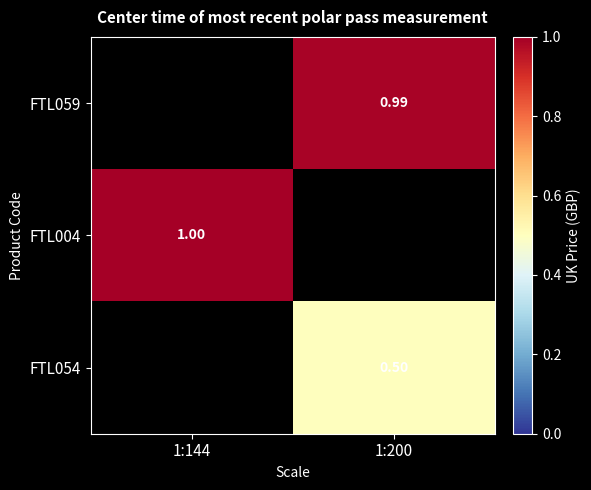

Is the value of FTL004 at 1:144 greater than the value of FTL054 at 1:200?

Yes